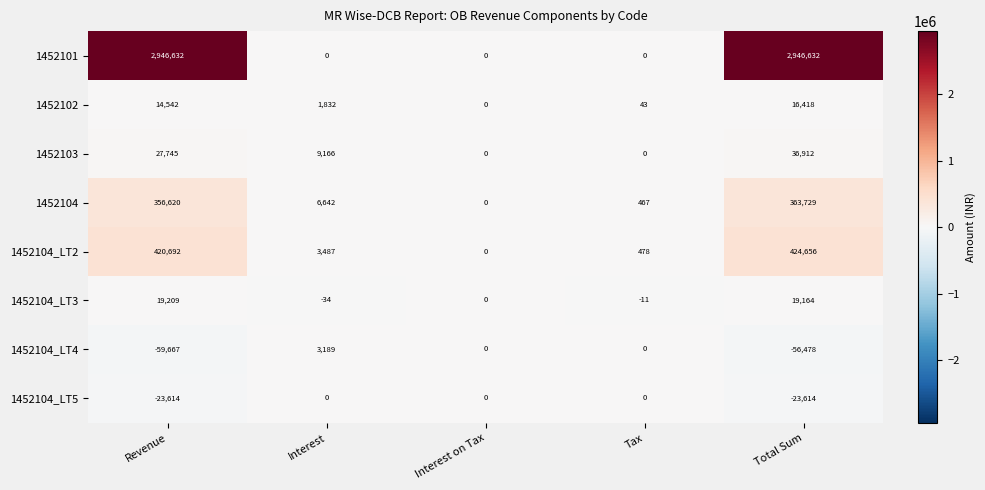

At Total Sum, list the series in order from largest to smallest.

1452101, 1452104_LT2, 1452104, 1452103, 1452104_LT3, 1452102, 1452104_LT5, 1452104_LT4